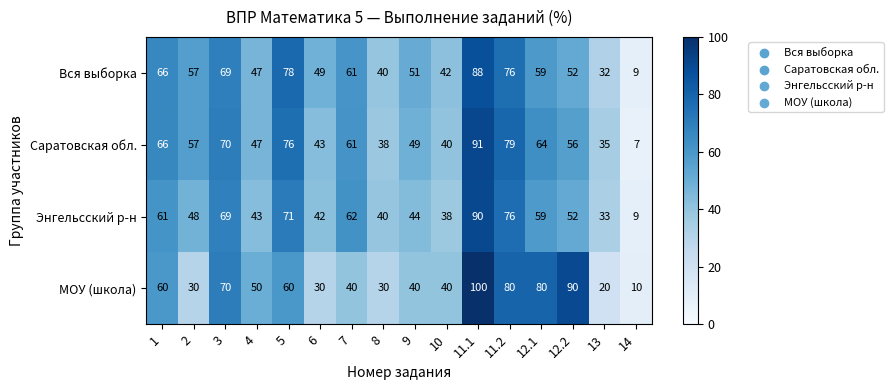

At which category does the chart reach its minimum across all series?

14